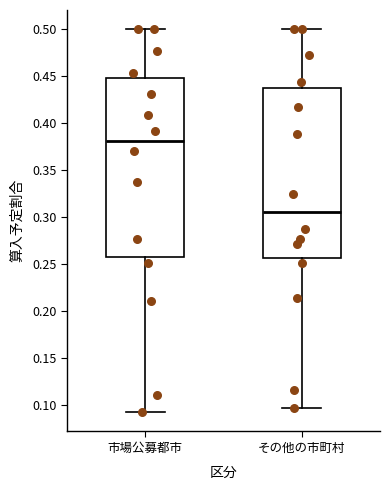

Where does the upper whisker of the box for 市場公募都市 end on the y-axis? The values are not printed on the chart, so give them approximately, as read against the axis.

0.500